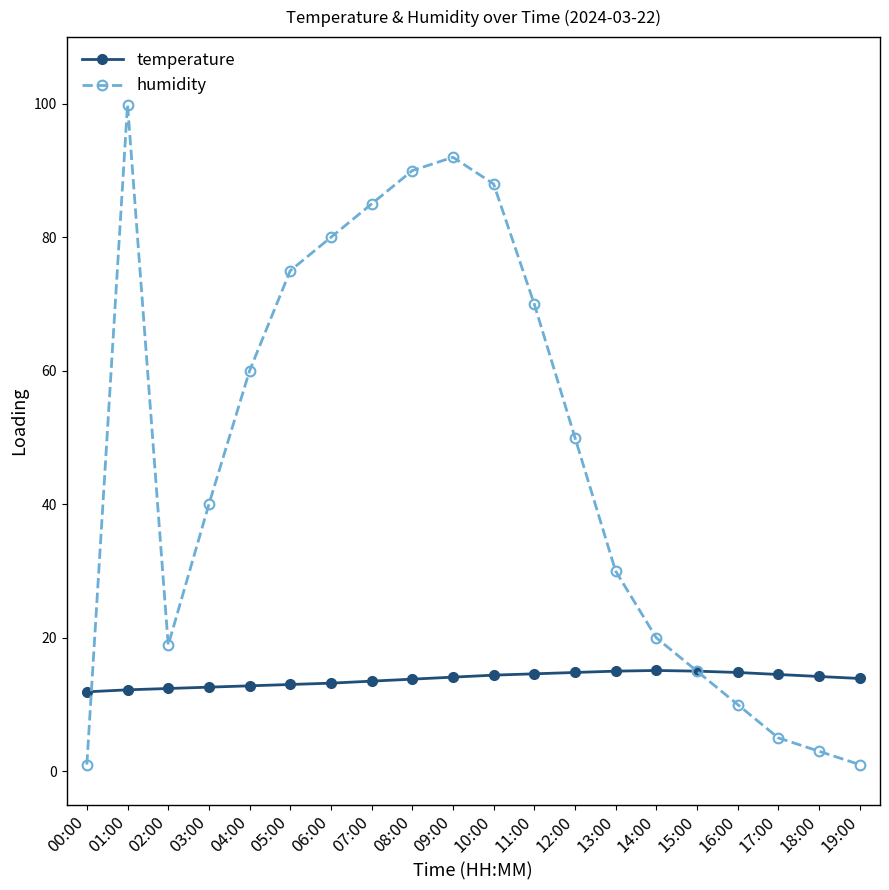

List the series in order of their peak value, lowest first.

temperature, humidity